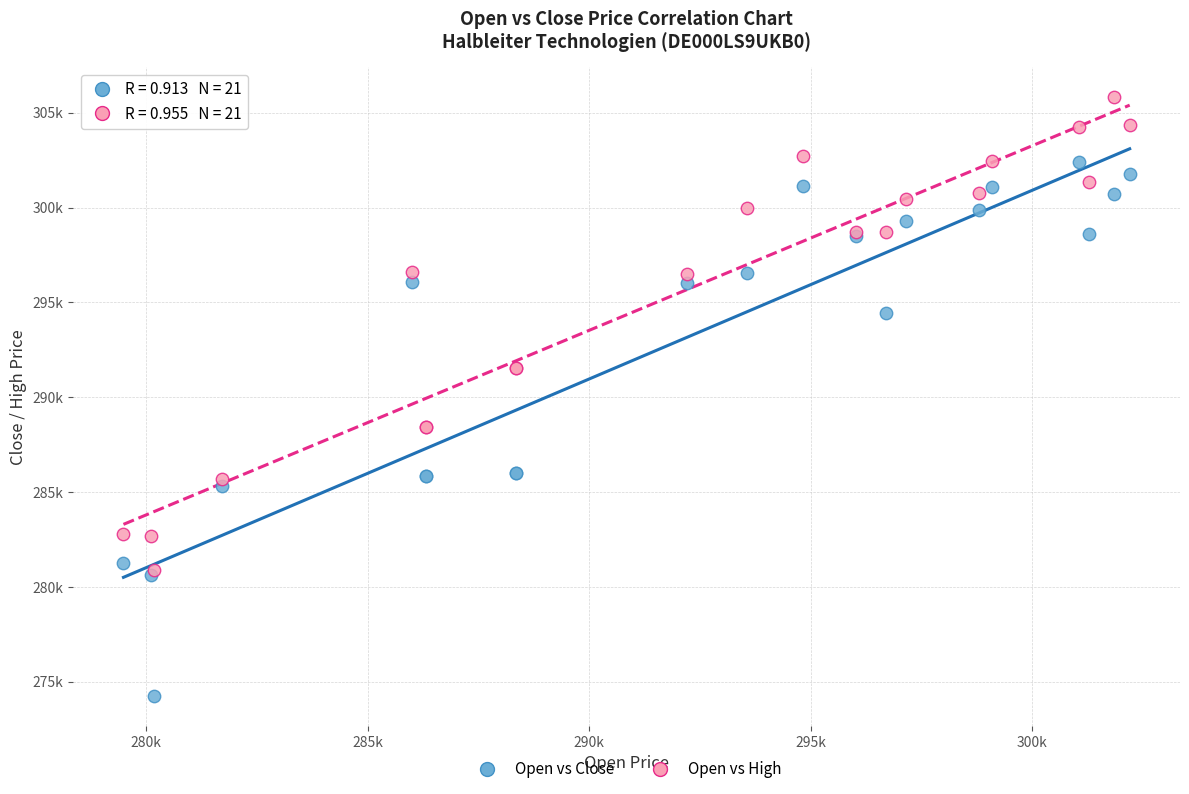

What are all the series names shown in the legend?

Open vs Close, Open vs High